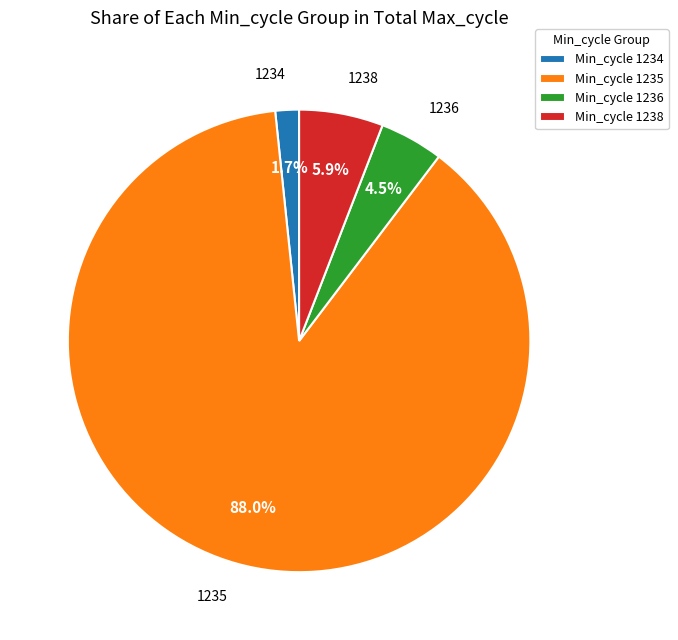

Does Min_cycle 1236 account for over 50% of the chart?

No